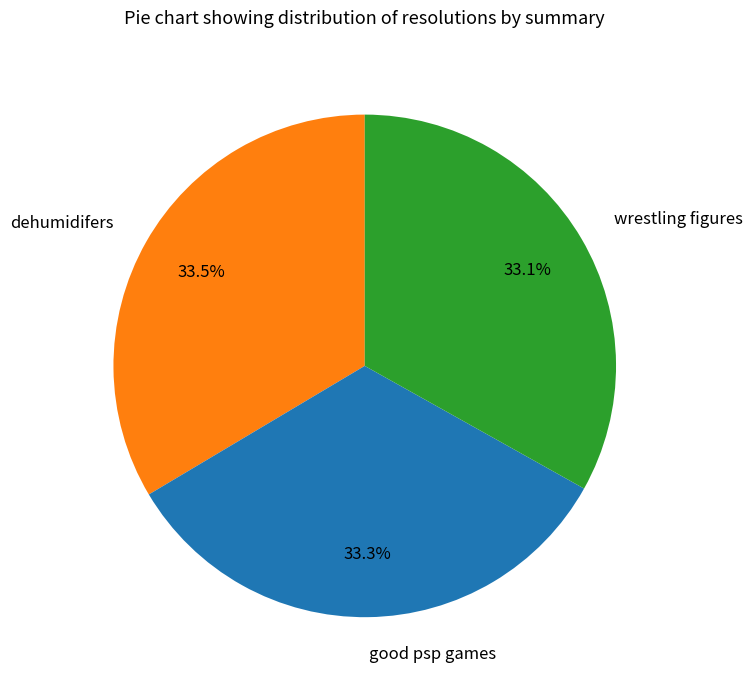

What percentage is the wrestling figures slice, to the nearest percent?

33%